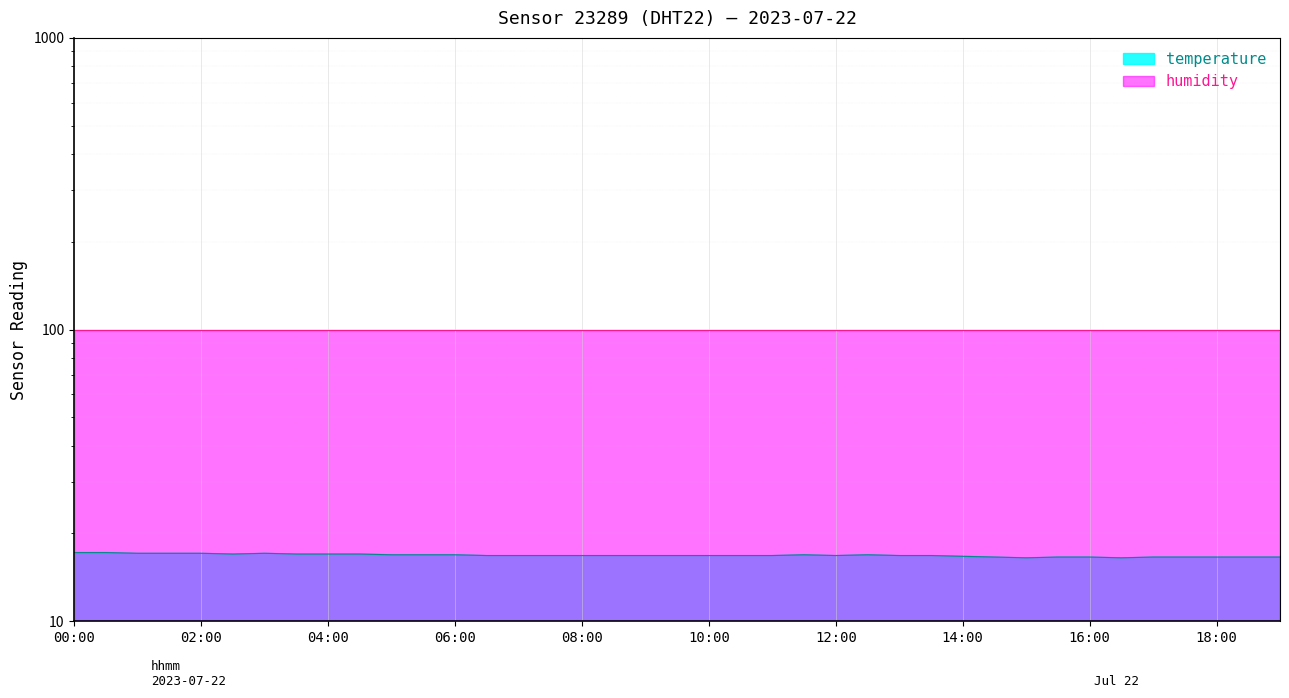

Reading right to left, what are all the values shown in this chart?

16.6	16.6	16.6	16.6	16.6	16.5	16.6	16.6	16.5	16.6	16.7	16.8	16.8	16.9	16.8	16.9	16.8	16.8	16.8	16.8	16.8	16.8	16.8	16.8	16.8	16.8	16.9	16.9	16.9	17.0	17.0	17.0	17.1	17.0	17.1	17.1	17.1	17.2	17.2